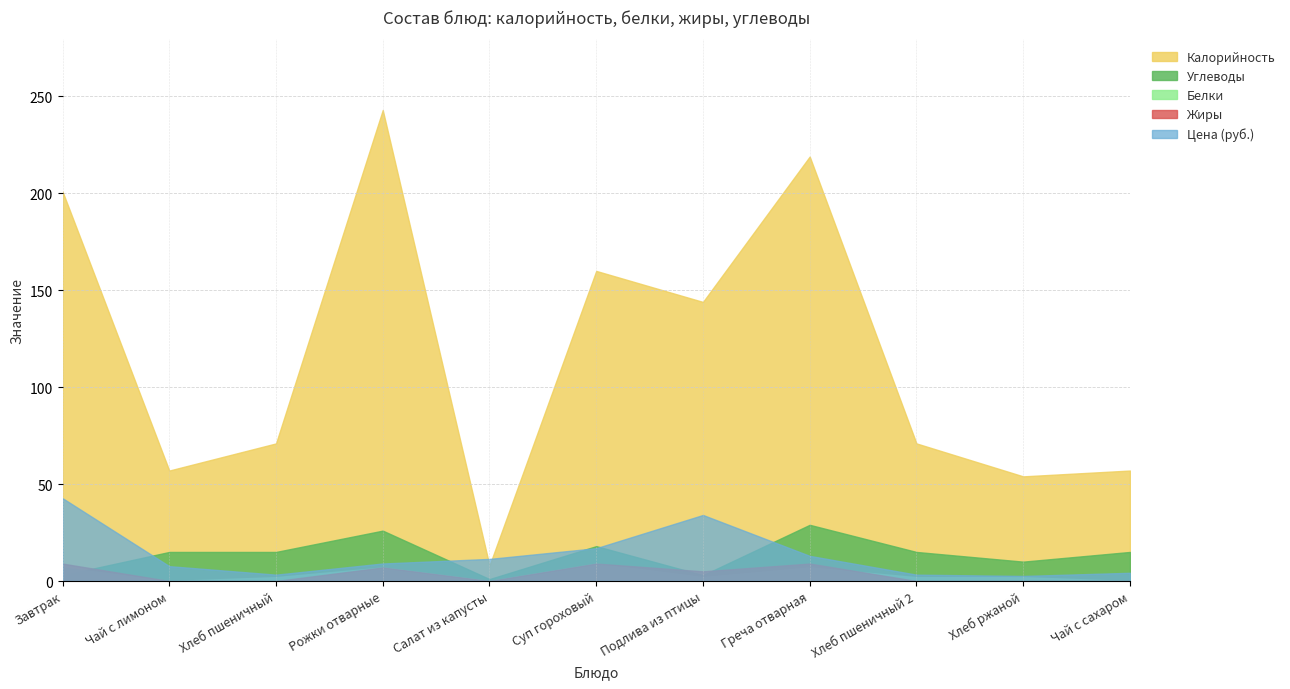

How many lines are shown in the chart?

5